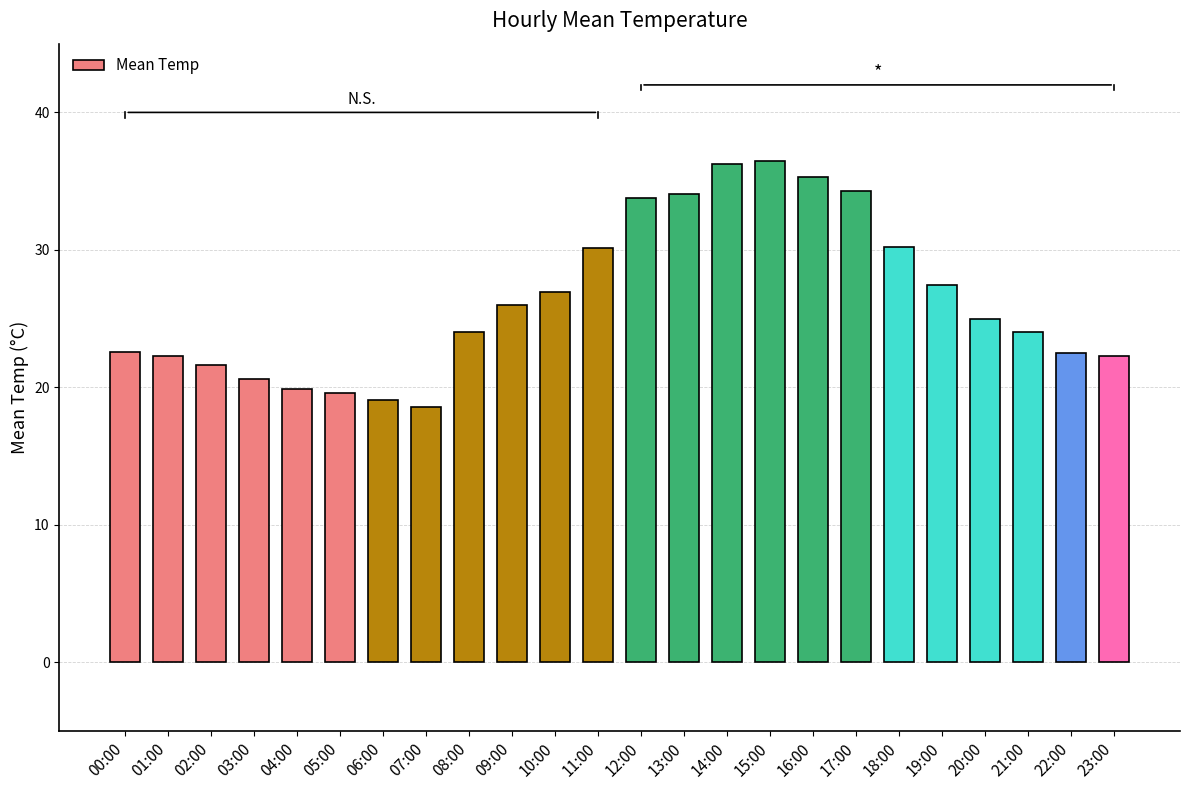

The value at 02:00 is 9.2. True or false?

False